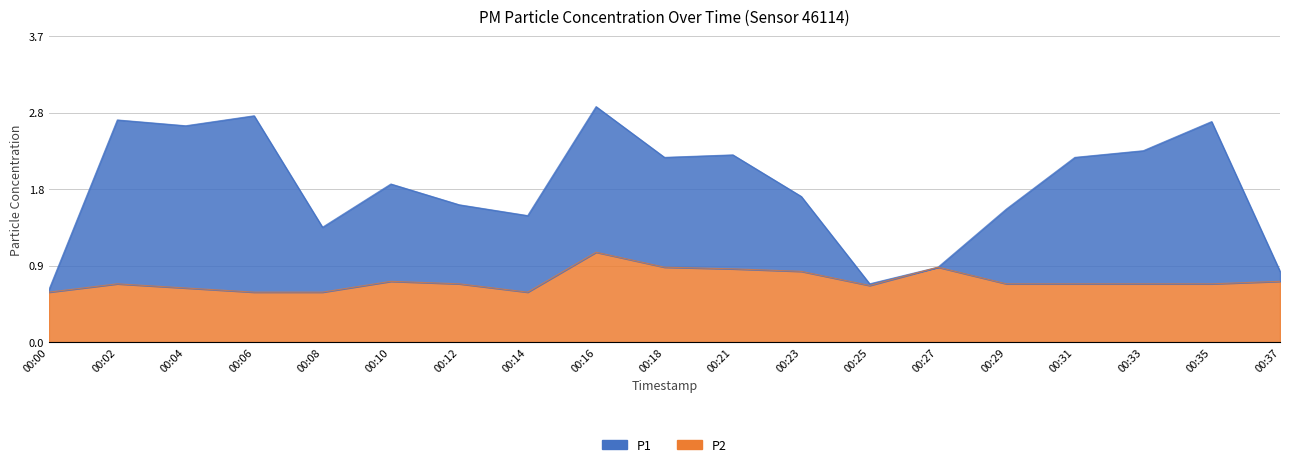

What is the difference between the highest and lowest values at 00:12?

0.9